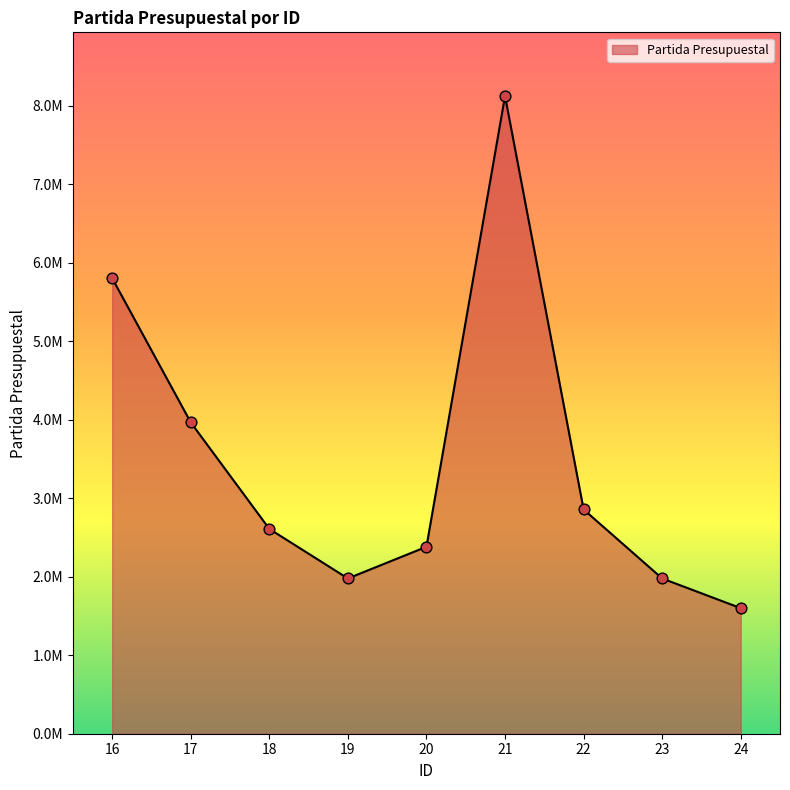

What is the change in value from 17 to 22?

-1109063.3